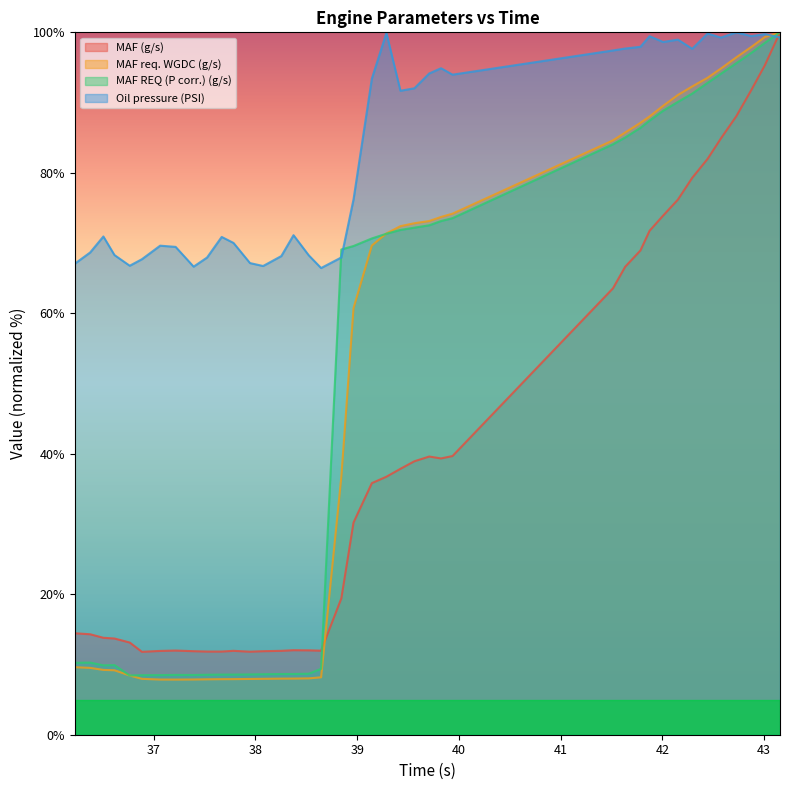

How many lines are shown in the chart?

4